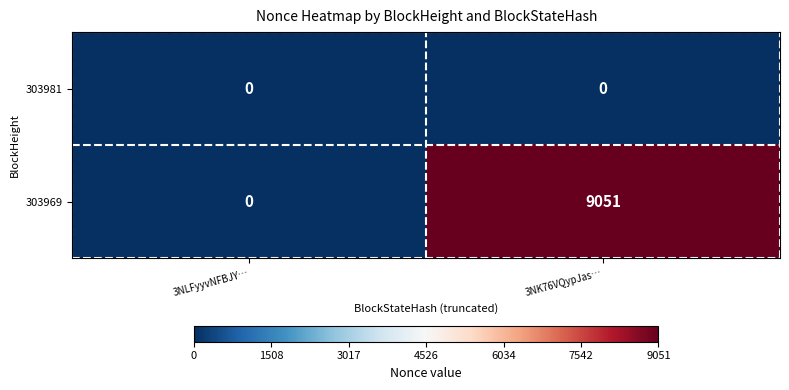

Rank the series by their average value, from highest to lowest.

303969, 303981